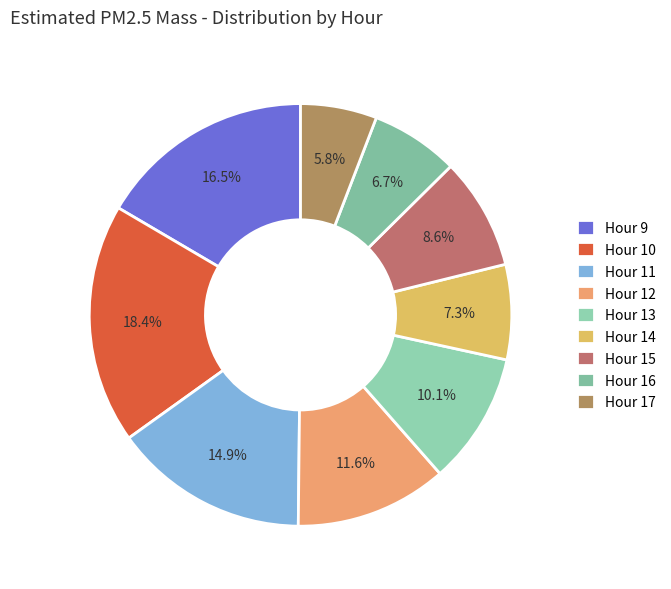

Which category has the smallest portion of the pie?

Hour 17